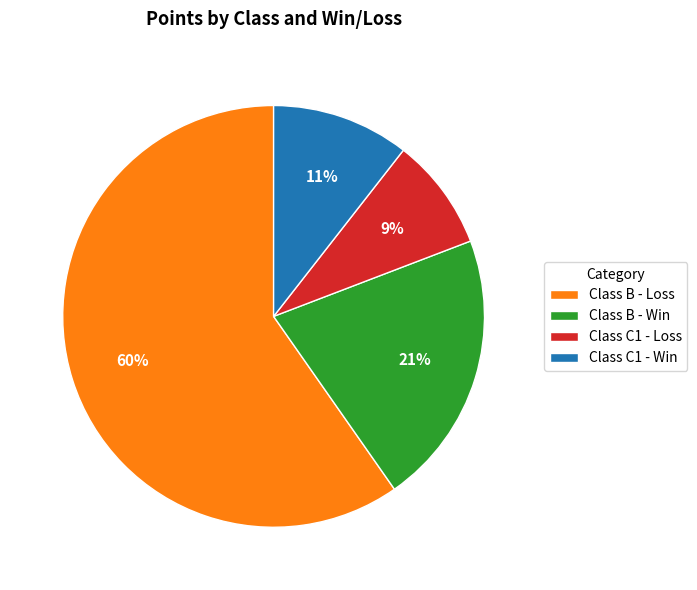

Does any single category account for the majority?

Yes